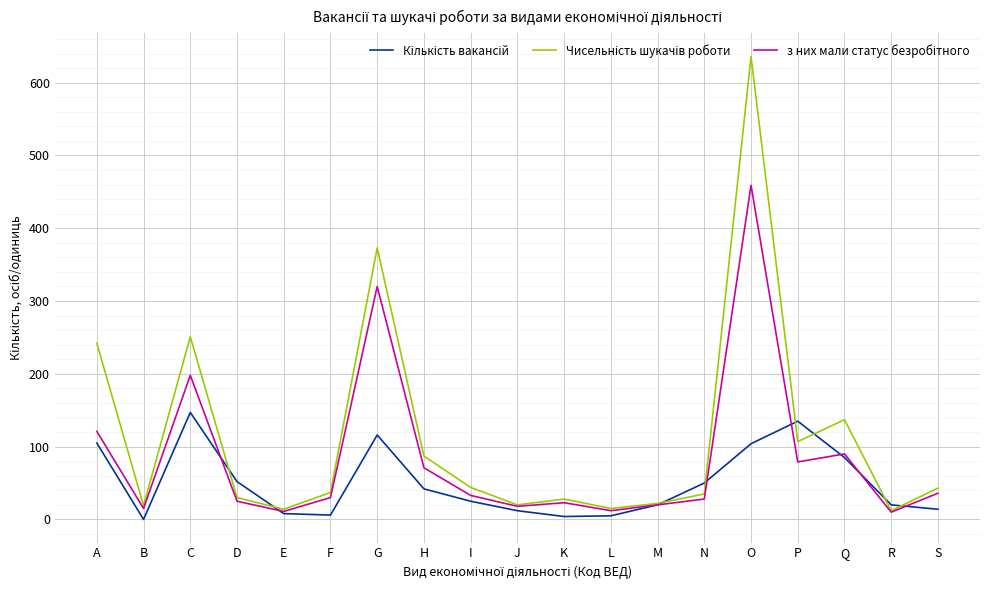

What is the maximum value shown in the chart?

636